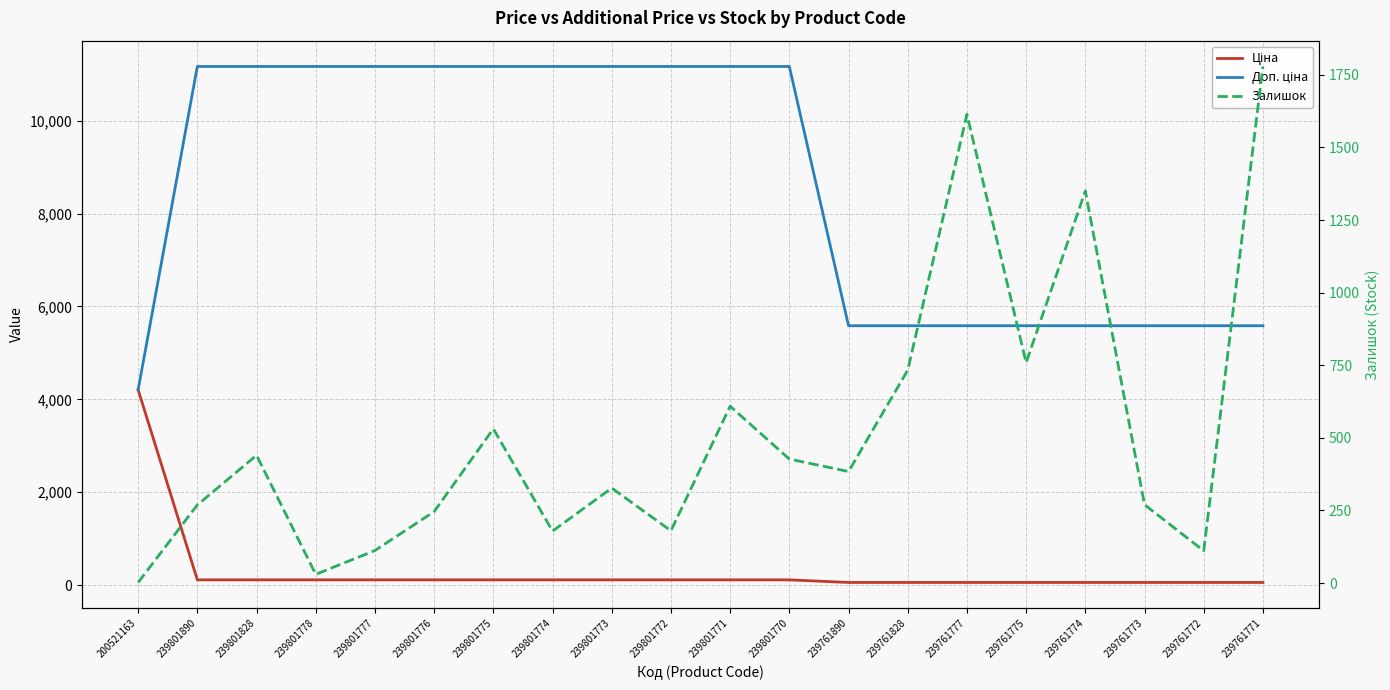

What is the minimum value shown in the chart?

2.0